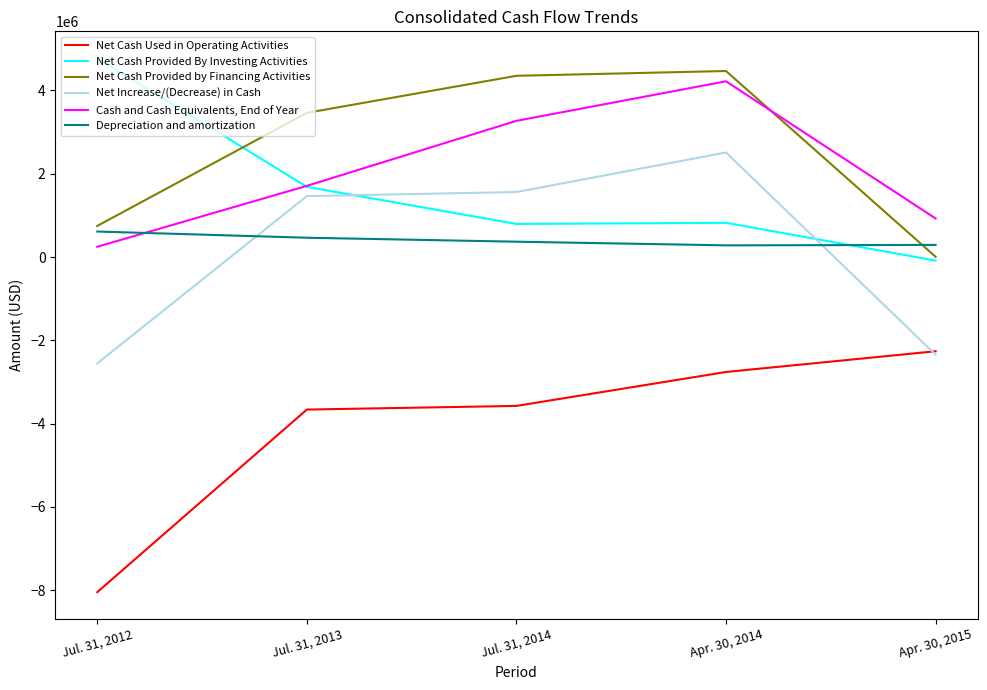

True or false: Cash and Cash Equivalents, End of Year and Net Cash Used in Operating Activities intersect in this chart.

False